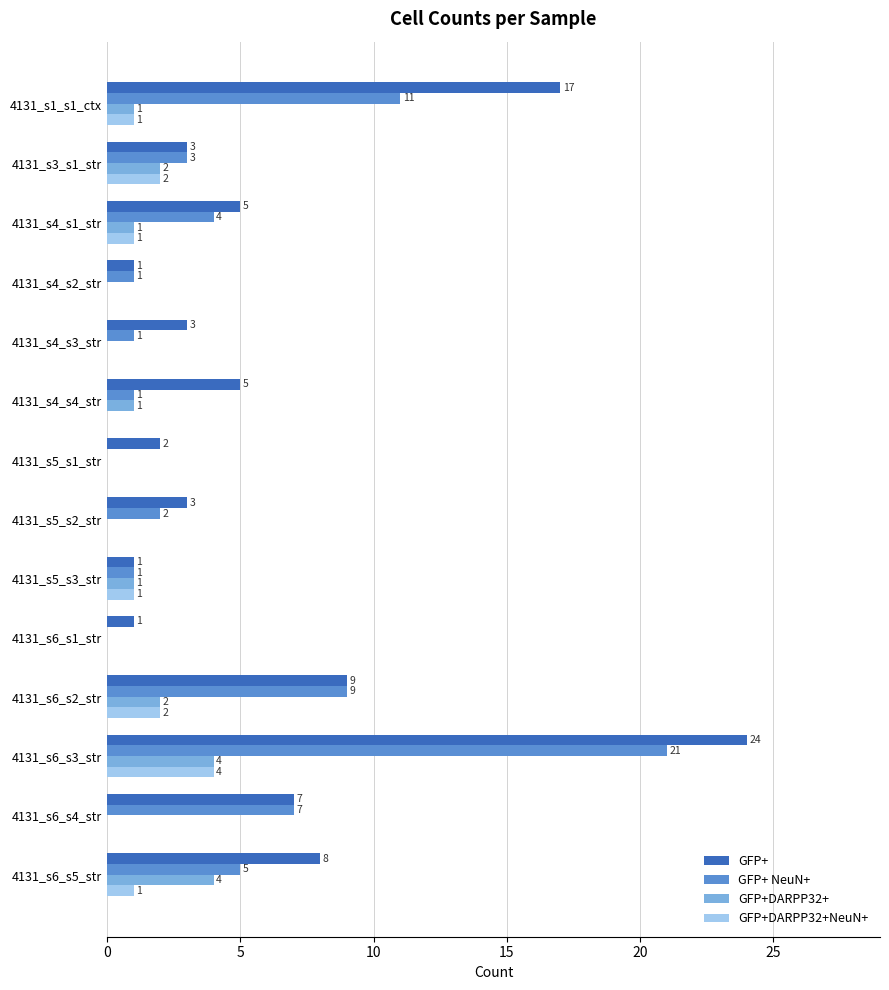

Which category has the highest value in the GFP+DARPP32+NeuN+ series?

4131_s6_s3_str